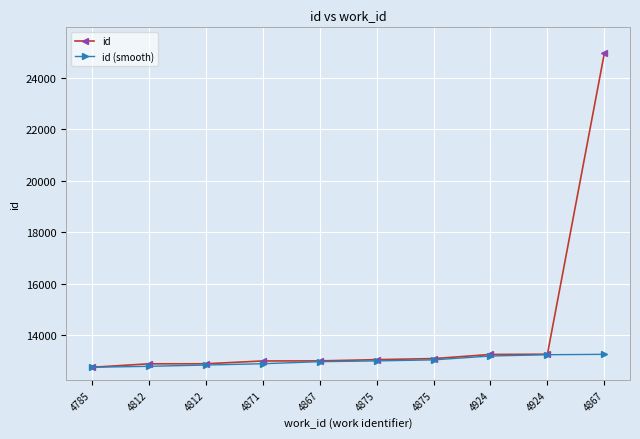

At which label is id closest to 18856?

4924